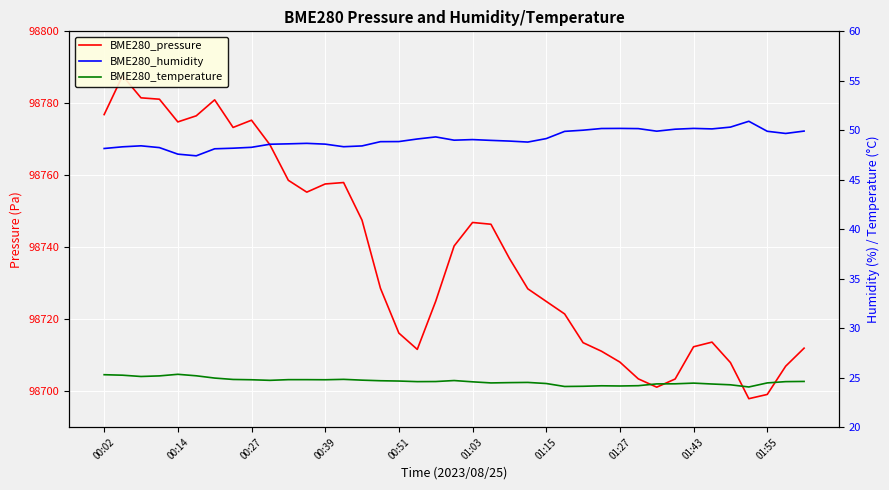

What is the difference between the highest and lowest values at 01:03?

98722.3